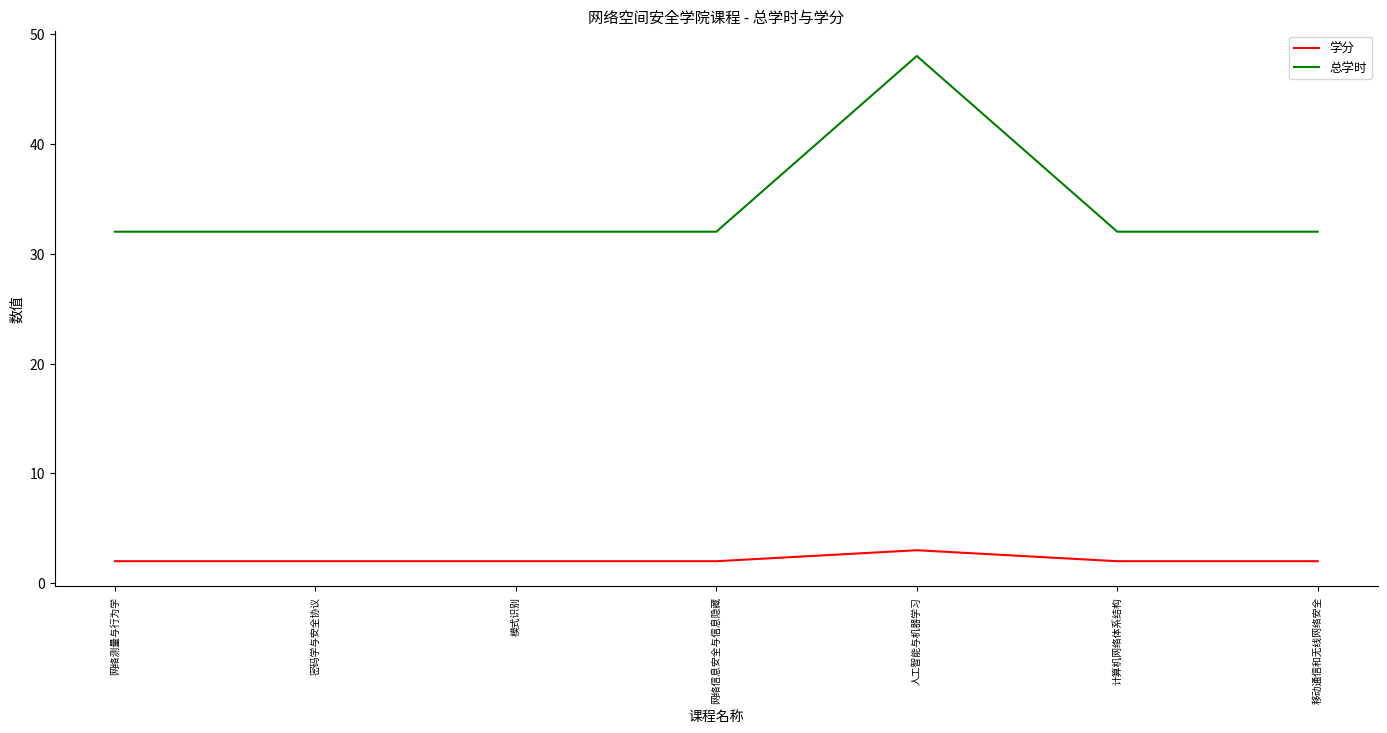

Rank the series by their average value, from highest to lowest.

总学时, 学分